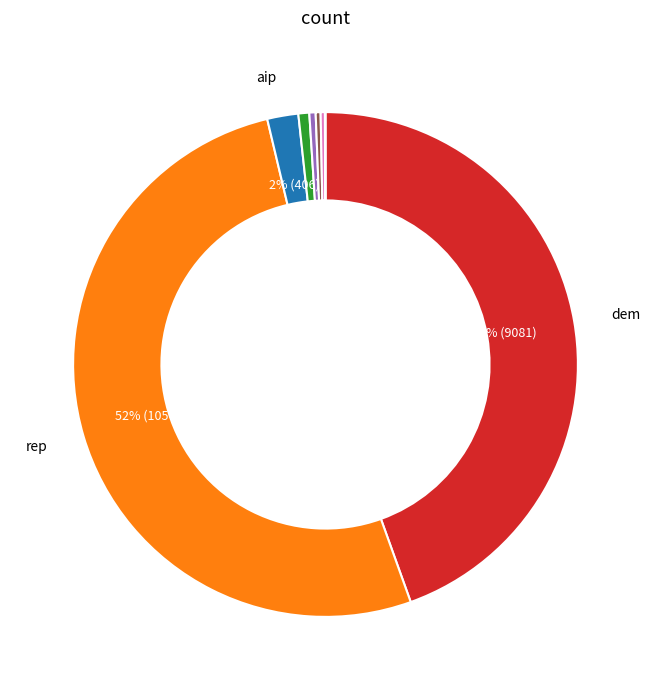

To the nearest percent, what is the average slice percentage?

12%